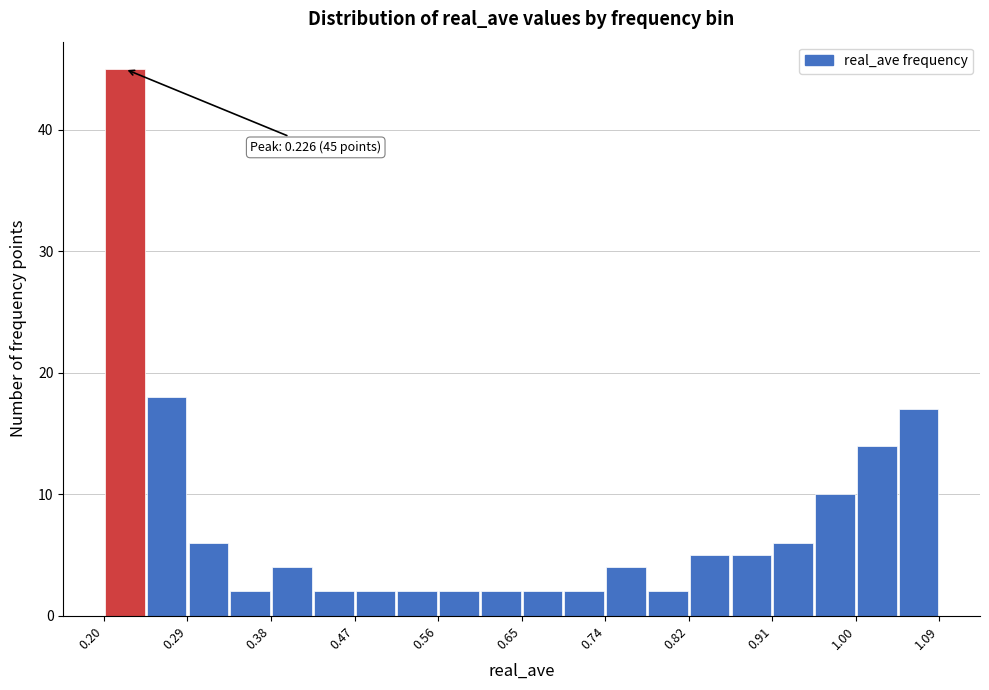

Which range on the x-axis has the tallest bar?

0.20 to 0.25